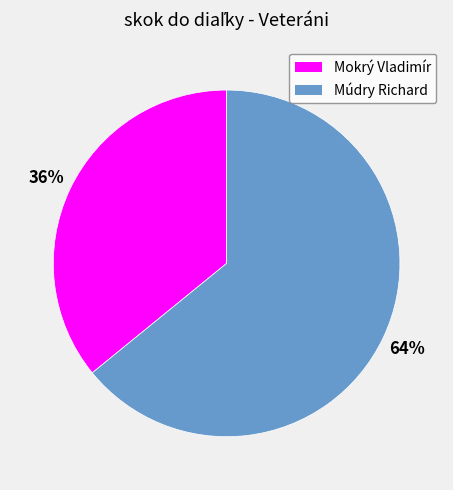

To the nearest percent, what percentage of the pie is Múdry Richard?

64%